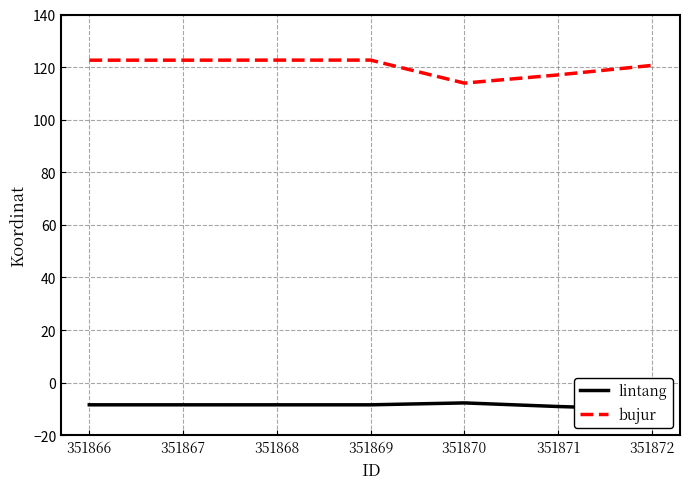

Does the chart display data point markers on the line(s)?

No